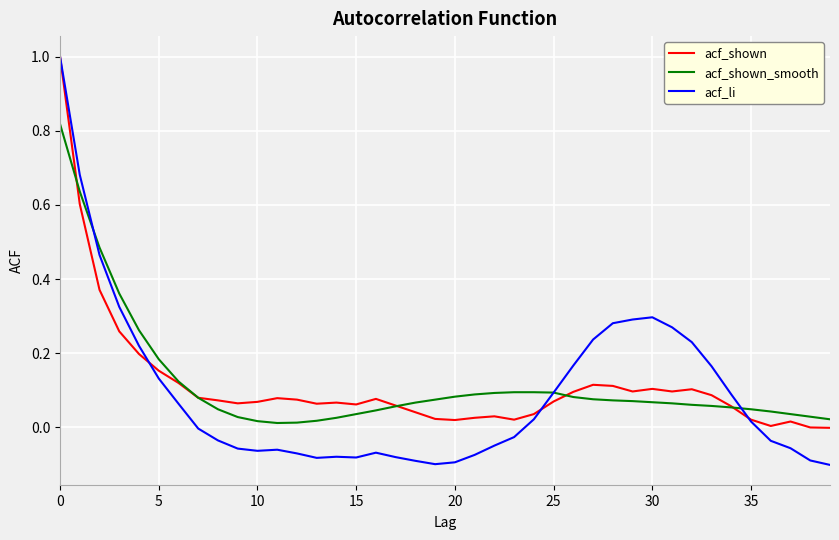

Which series has the largest range (max minus min)?

acf_li